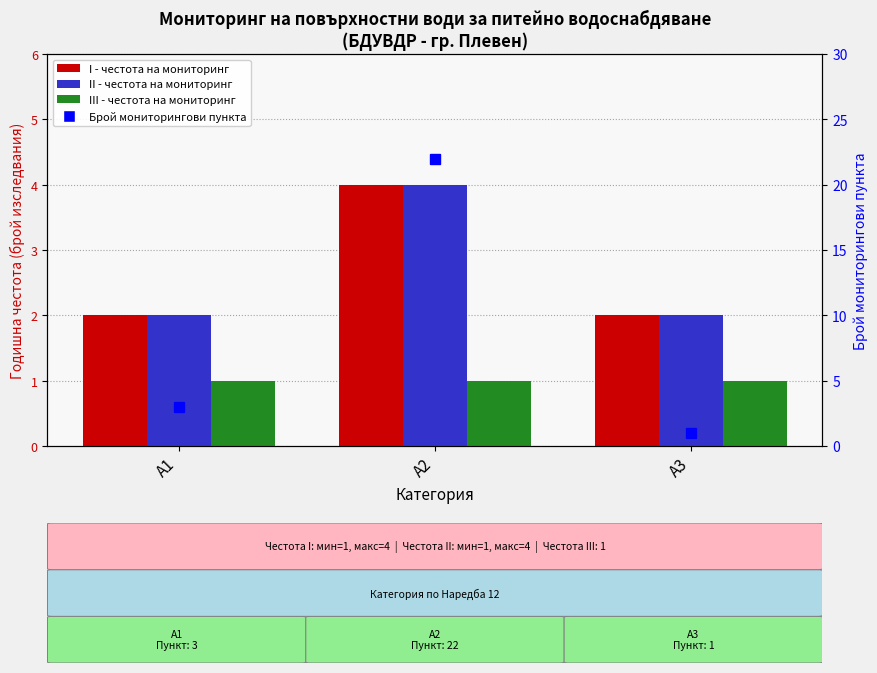

At which label does II (честота) reach its minimum?

А1